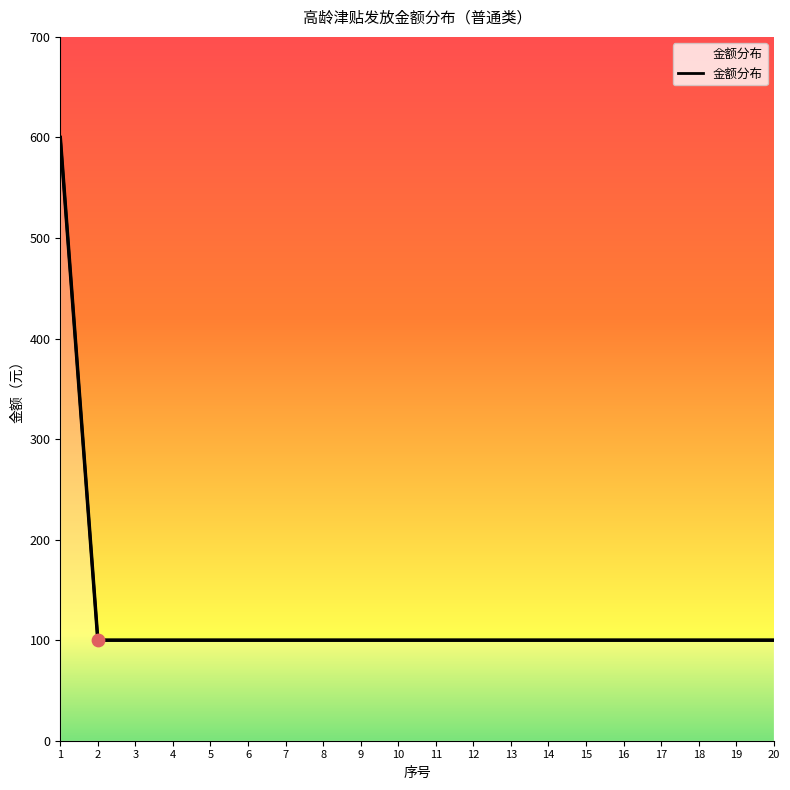

Which has a higher value, 19 or 1?

1